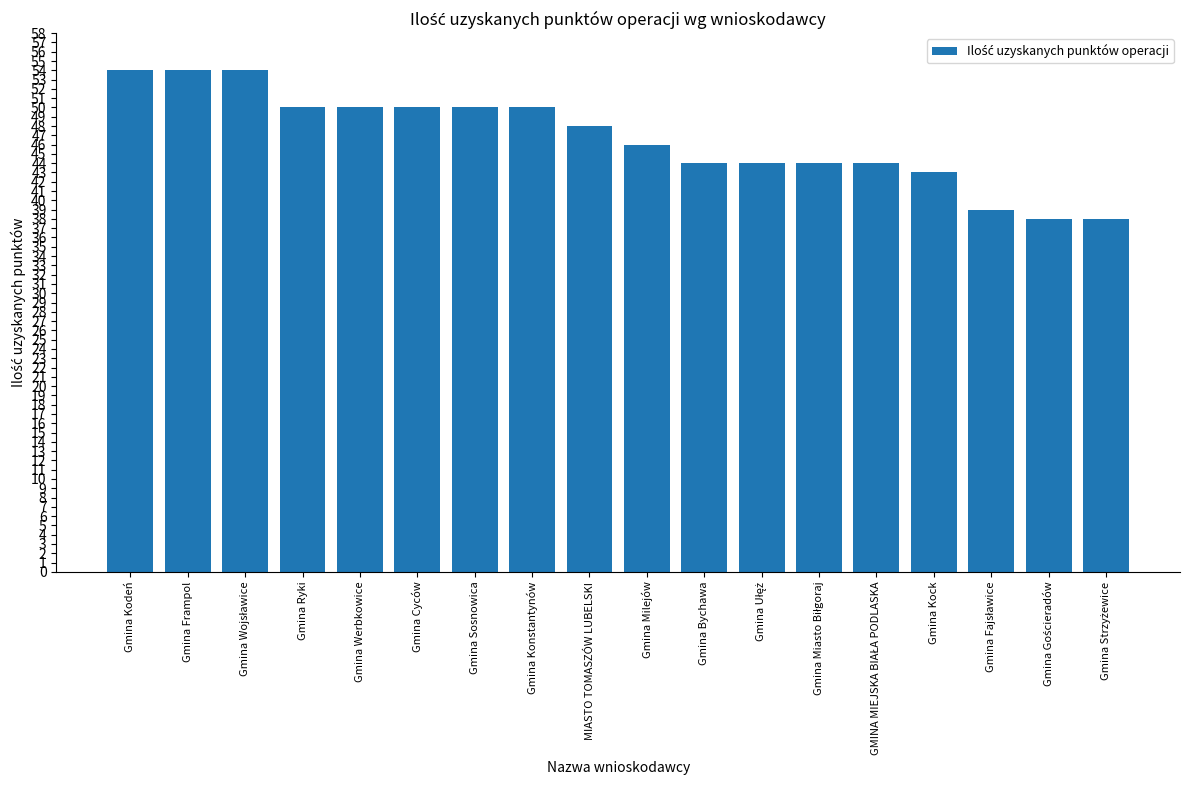

Are the bars horizontal?

No